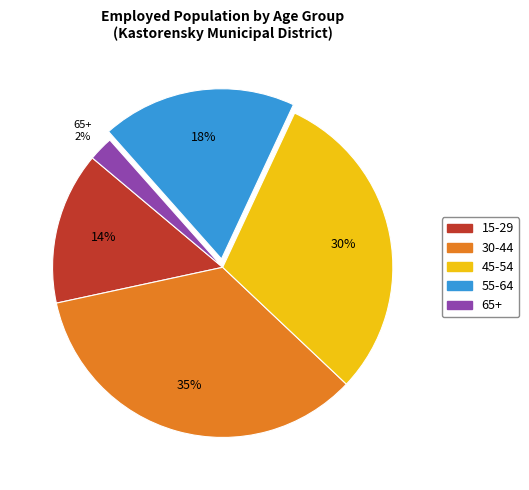

Is there any slice that represents more than half of the pie?

No